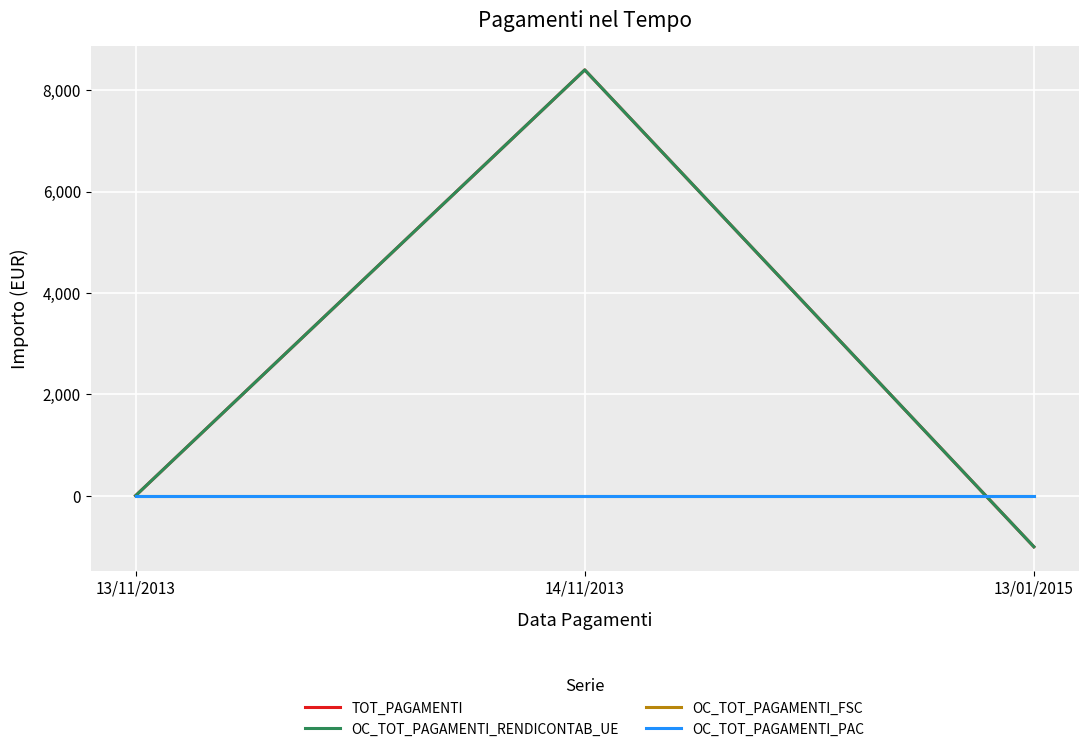

What position from the left is 14/11/2013?

2